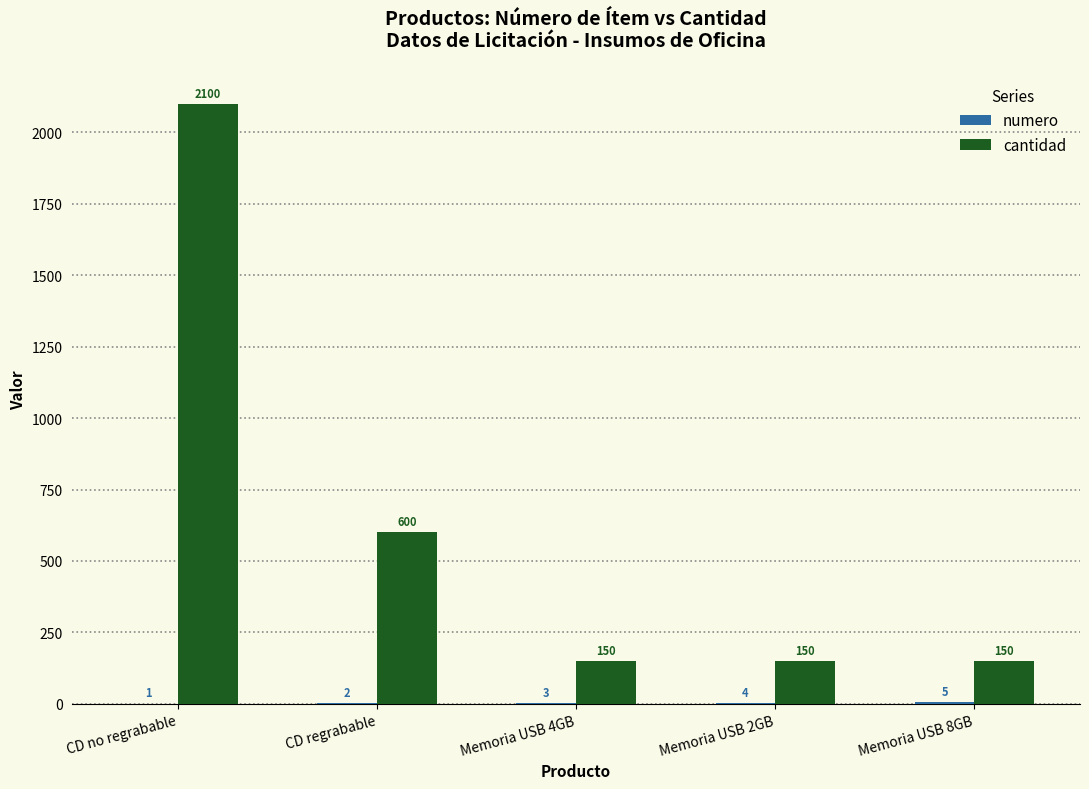

Between CD no regrabable and Memoria USB 8GB, which series saw the biggest shift?

cantidad